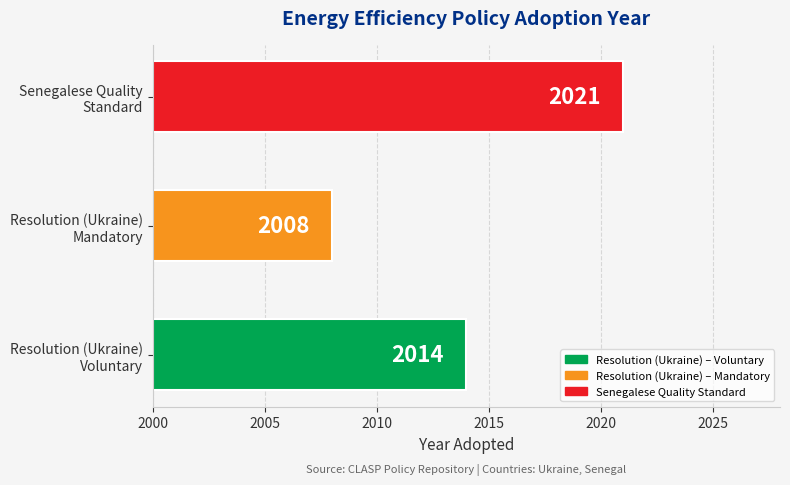

How many series are shown in this chart?

1